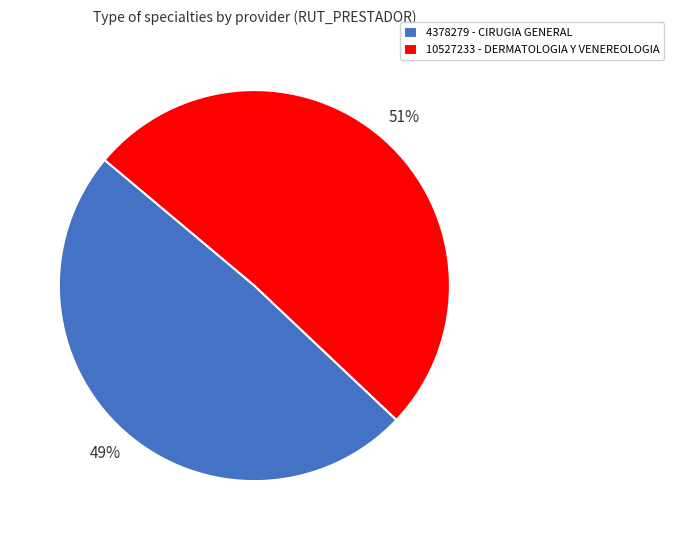

Which has a higher value, 10527233 - DERMATOLOGIA Y VENEREOLOGIA or 4378279 - CIRUGIA GENERAL?

10527233 - DERMATOLOGIA Y VENEREOLOGIA